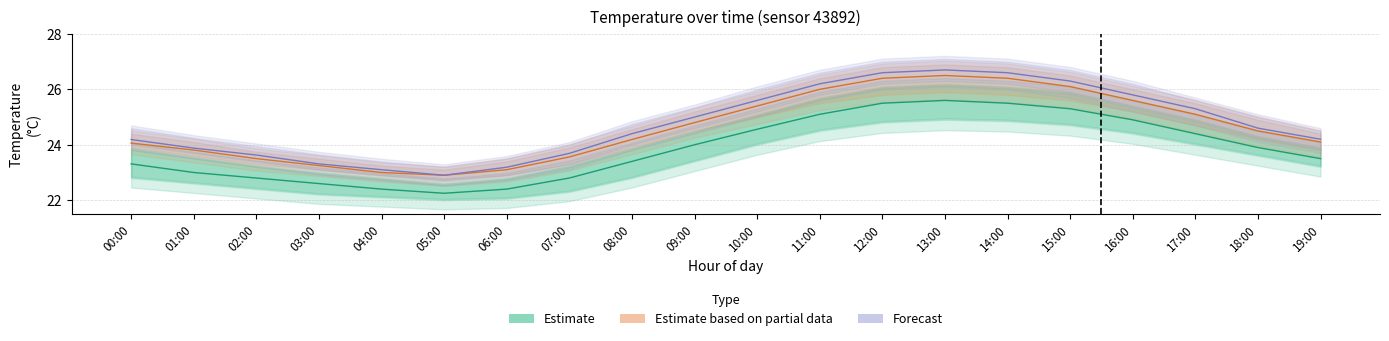

What is the lowest value of the Forecast series?

22.9